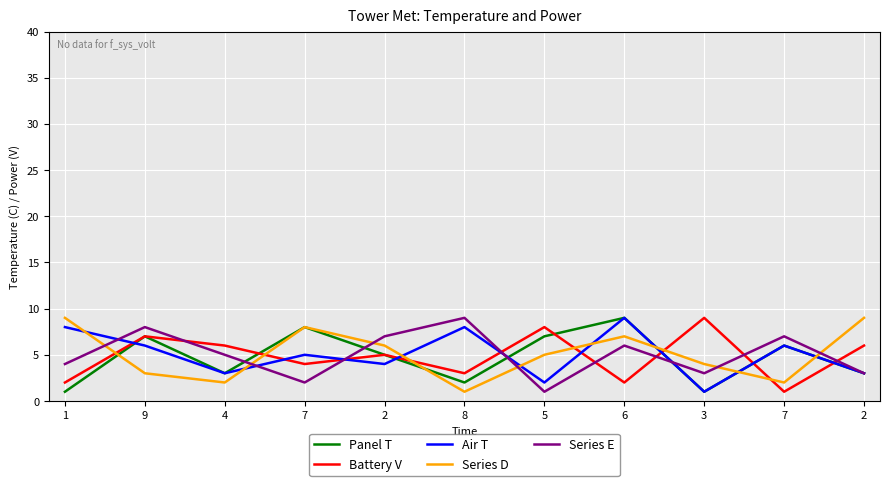

True or false: Air T has more than 2 points higher than both neighbors.

True